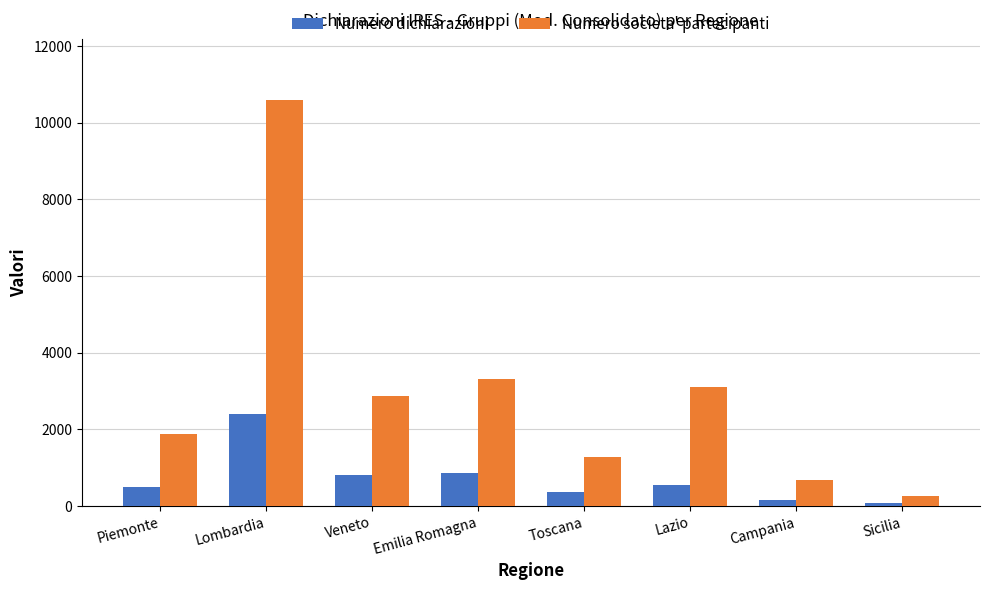

What is the maximum value shown in the chart?

10585